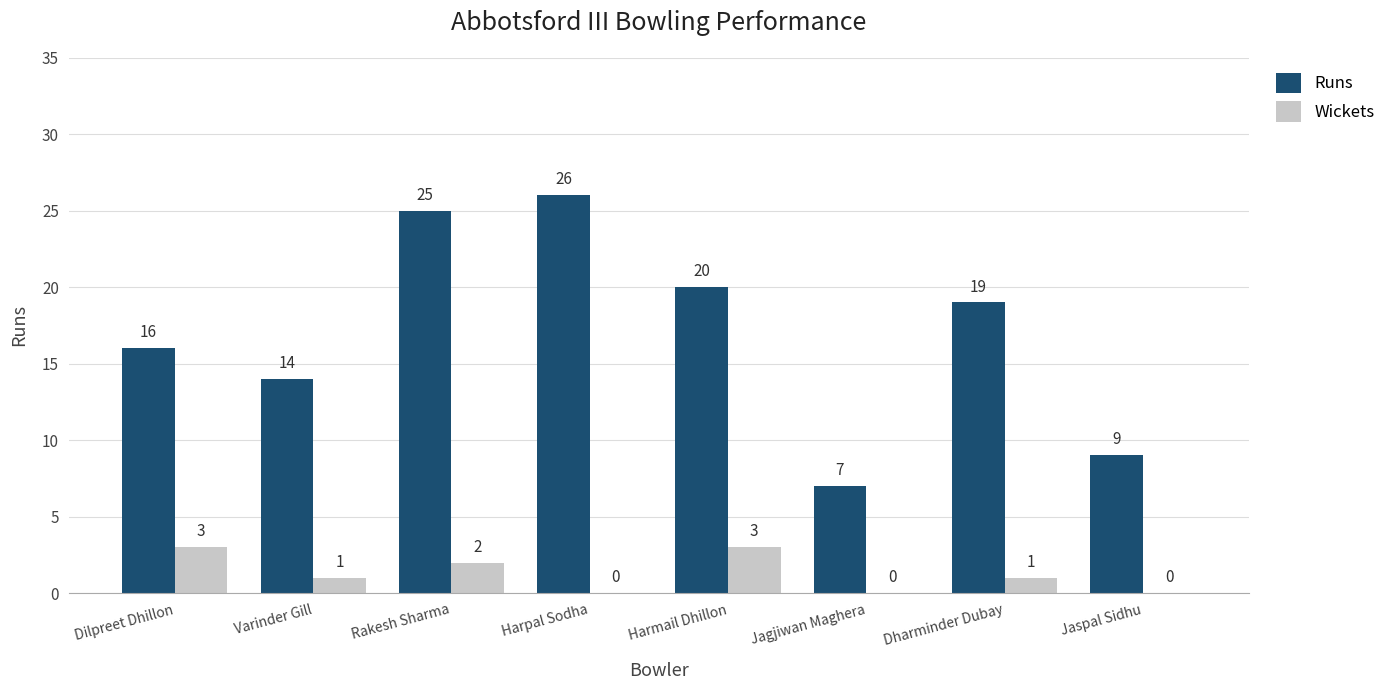

What is the sum of all Runs values?

136